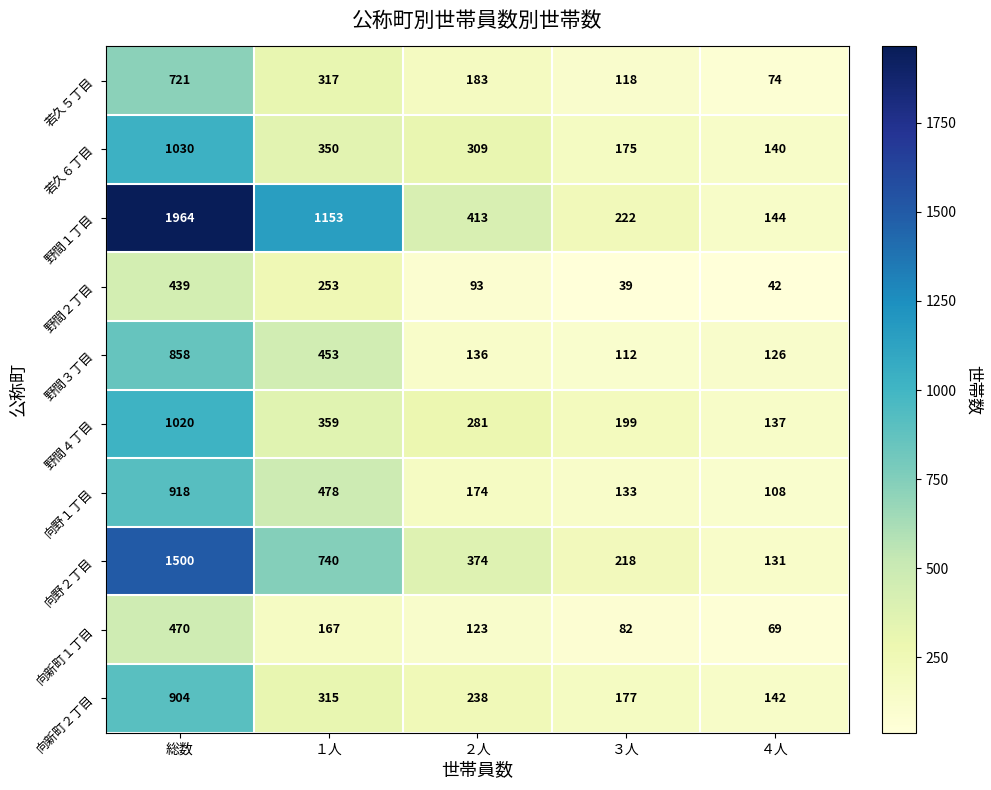

Is it true that 野間４丁目 equals 1020 at 総数?

True